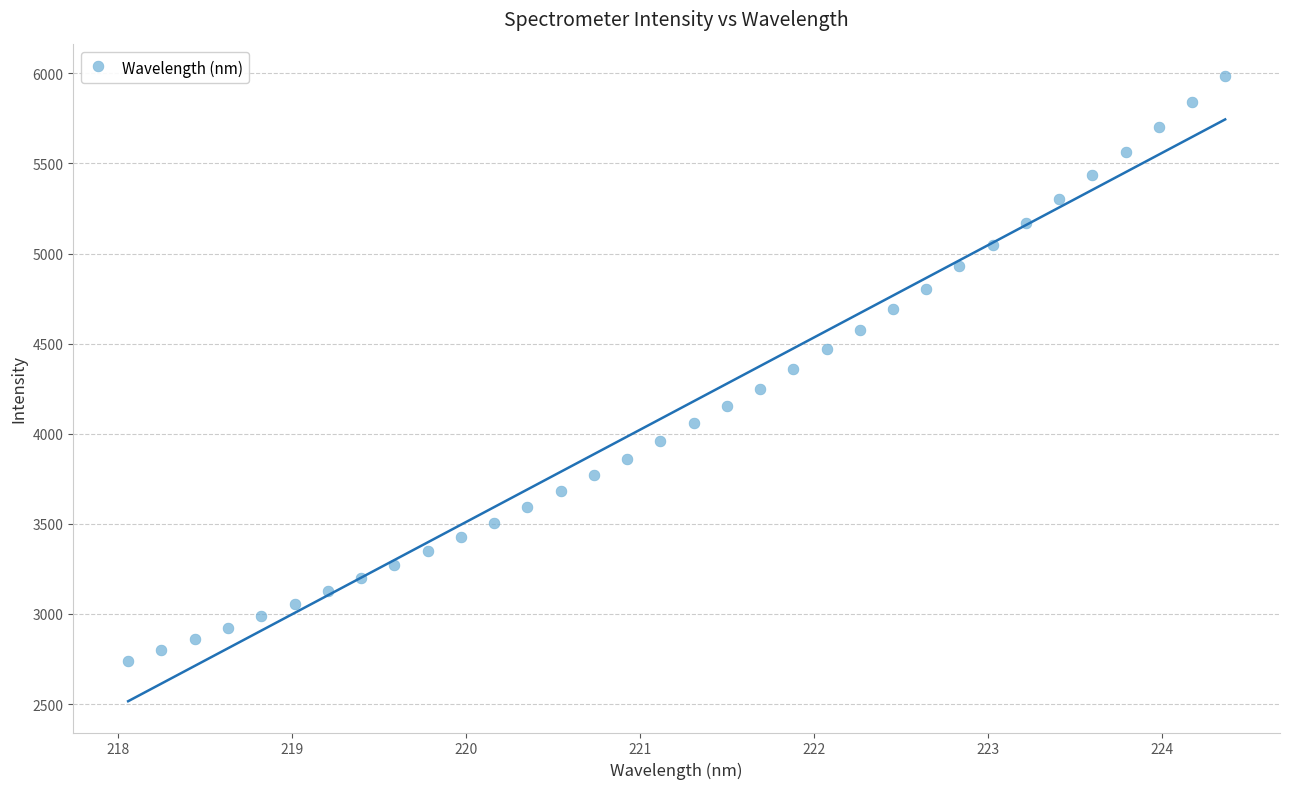

What is the range of X values (max minus min)?

6.3